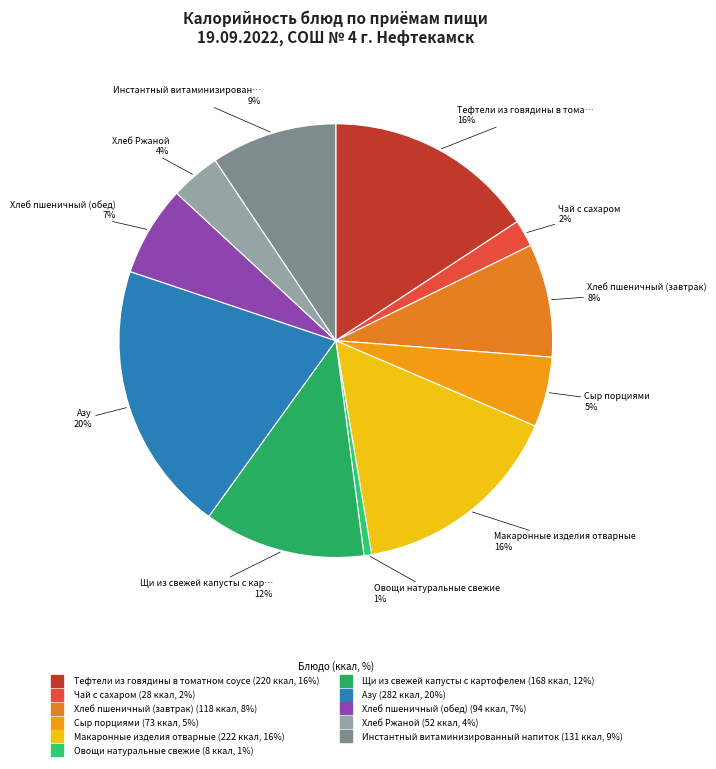

Rank the categories by value from lowest to highest.

Овощи натуральные свежие, Чай с сахаром, Хлеб Ржаной, Сыр порциями, Хлеб пшеничный (обед), Хлеб пшеничный (завтрак), Инстантный витаминизированный напиток, Щи из свежей капусты с картофелем, Тефтели из говядины в томатном соусе, Макаронные изделия отварные, Азу